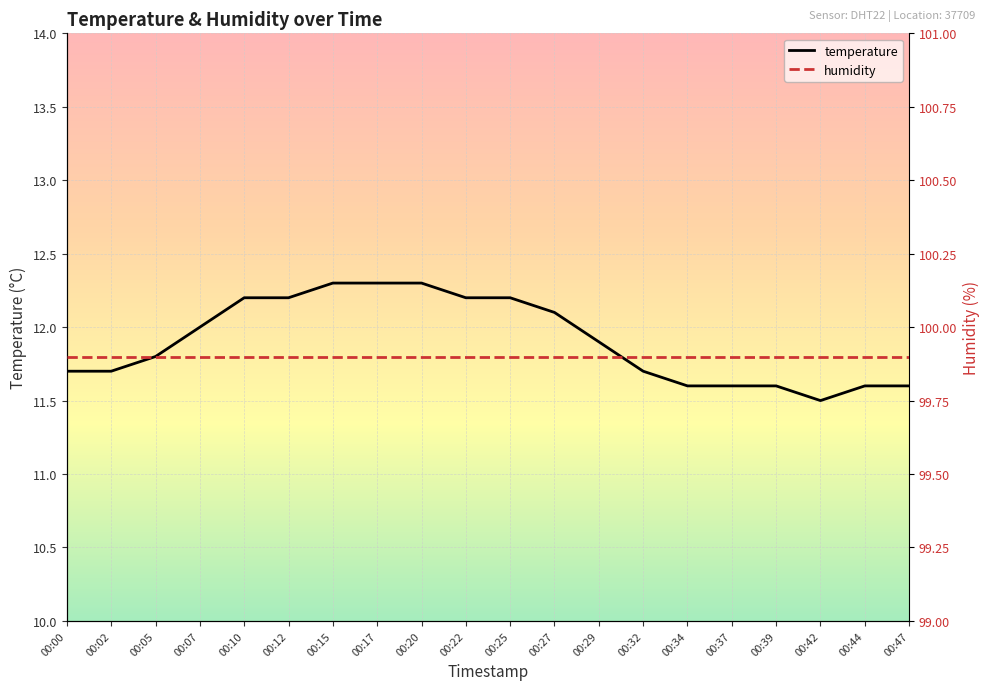

What is the total value across all series at 00:25?

112.1